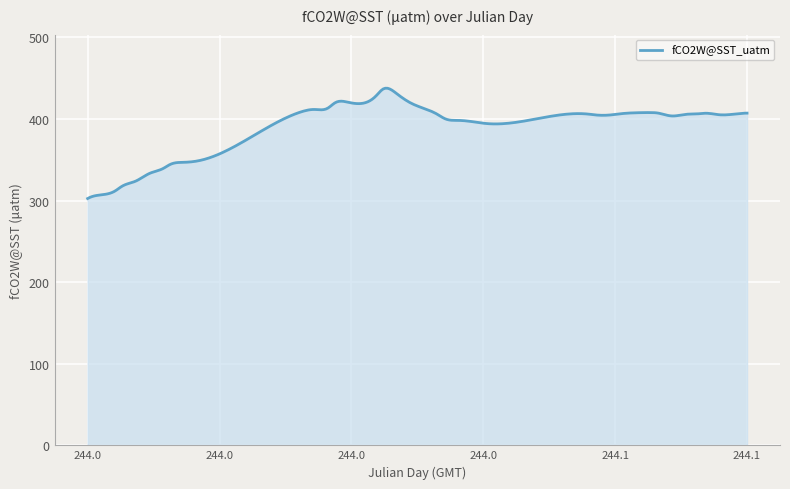

What is the difference between the maximum and minimum values?

135.2